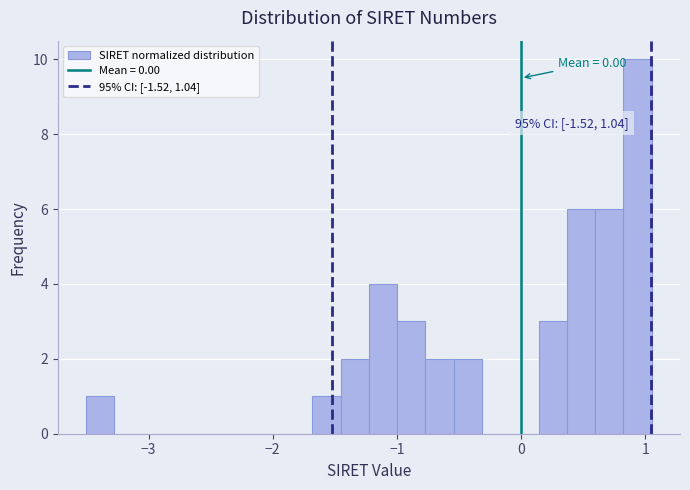

Read against the x-axis, roughly where is the centre of the tallest bar?

0.9